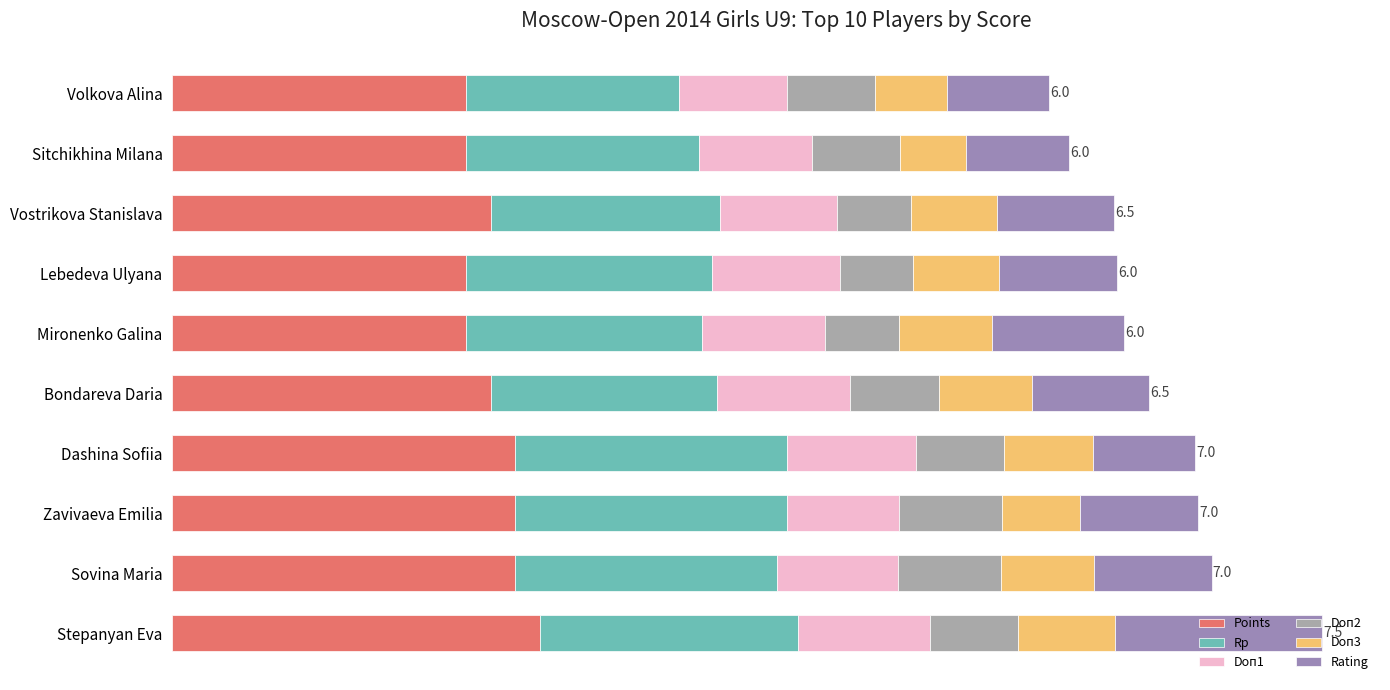

What is the difference between the maximum and second lowest values in the Points series?

1.5